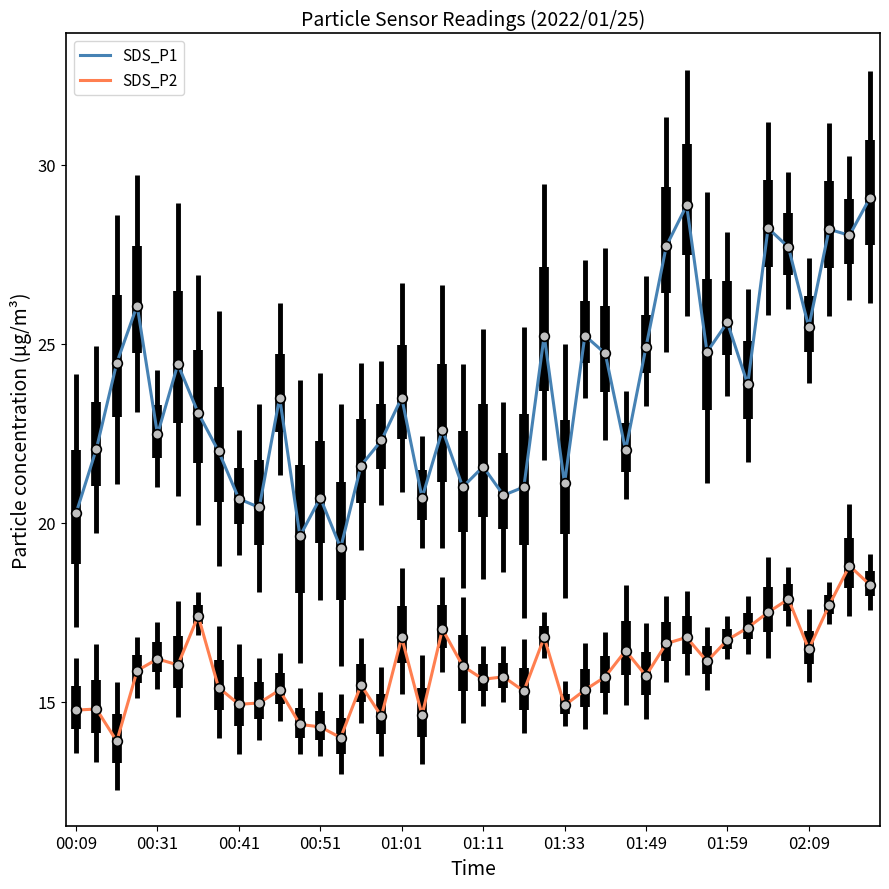

Which series has the widest spread of values?

SDS_P1